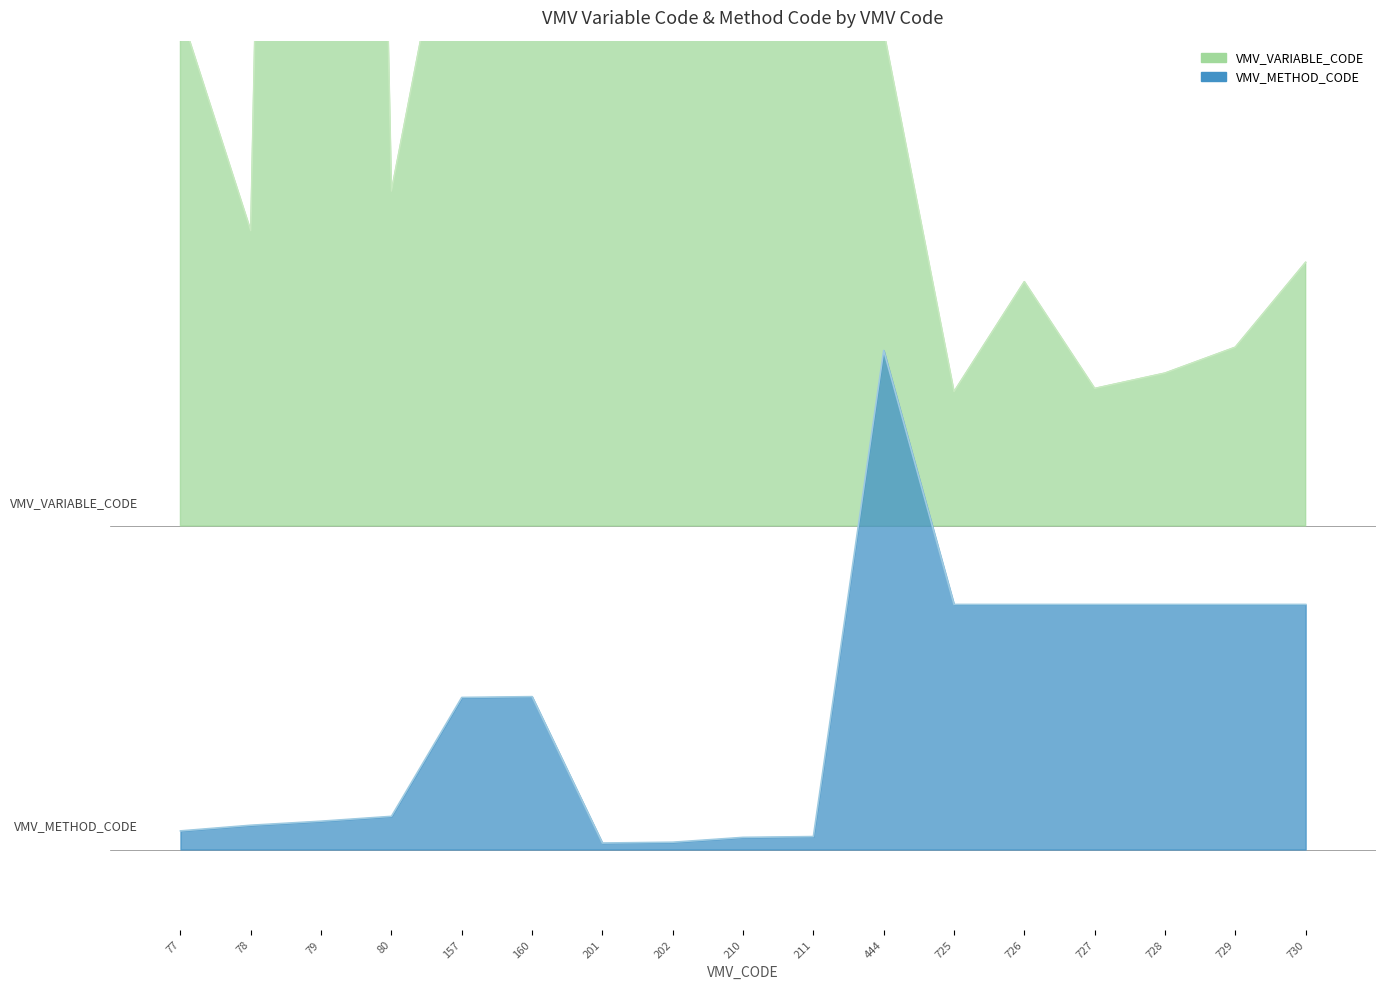

What is the minimum value for VMV_VARIABLE_CODE?

566